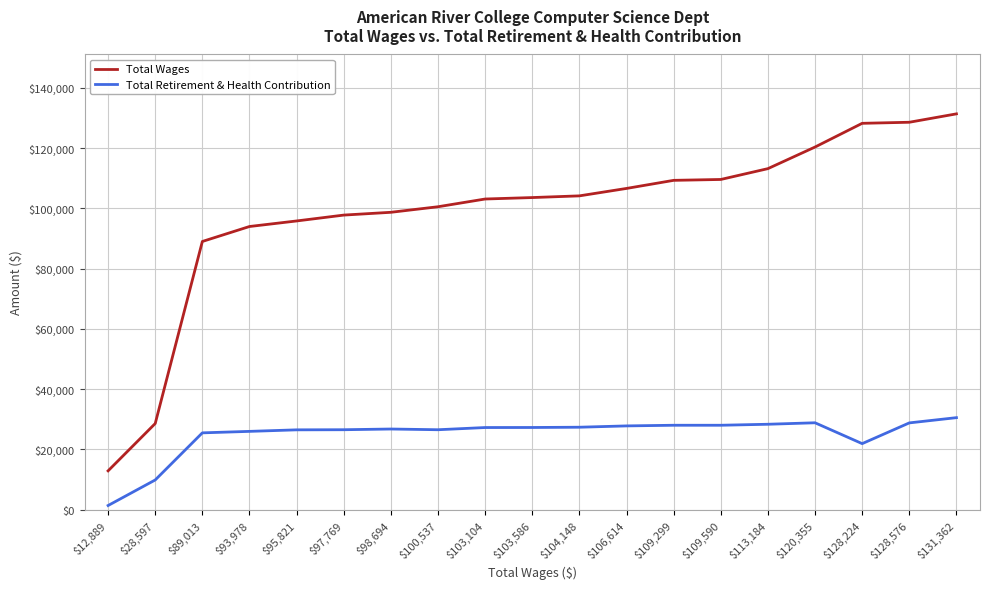

Count the number of data series in this chart.

2